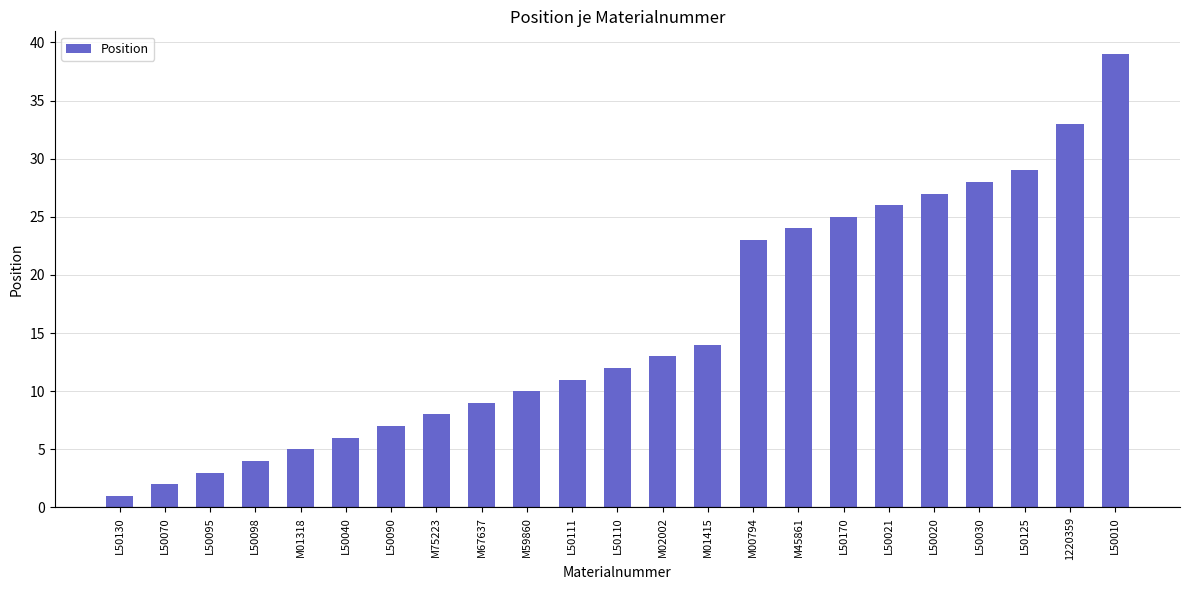

The value at M67637 is 14. True or false?

False